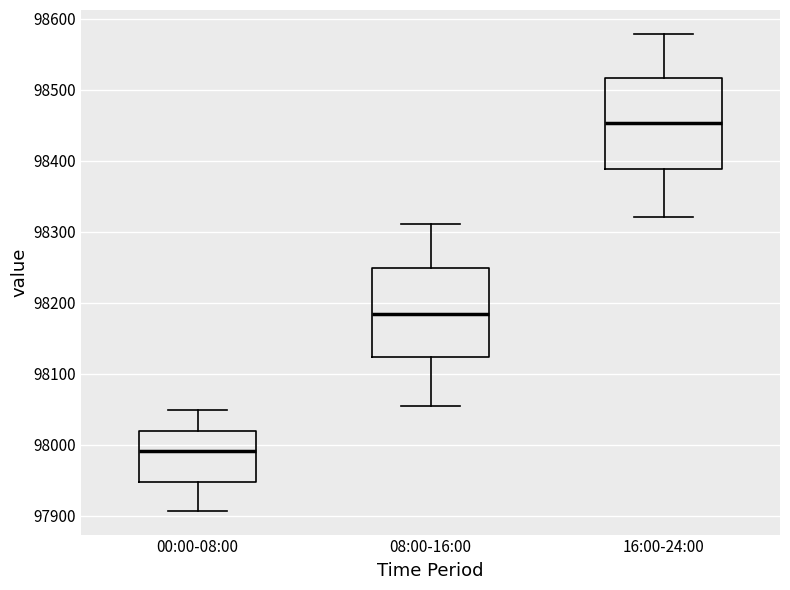

Reading left to right, read every box against the y-axis: the position of its median line, the range the box covers, and the ends of its whiskers. The values are not printed on the chart, so give them approximately, as read against the axis.

00:00-08:00: median 97990, box 97950 to 98020, whiskers 97910 to 98050
08:00-16:00: median 98180, box 98120 to 98250, whiskers 98060 to 98310
16:00-24:00: median 98450, box 98390 to 98520, whiskers 98320 to 98580